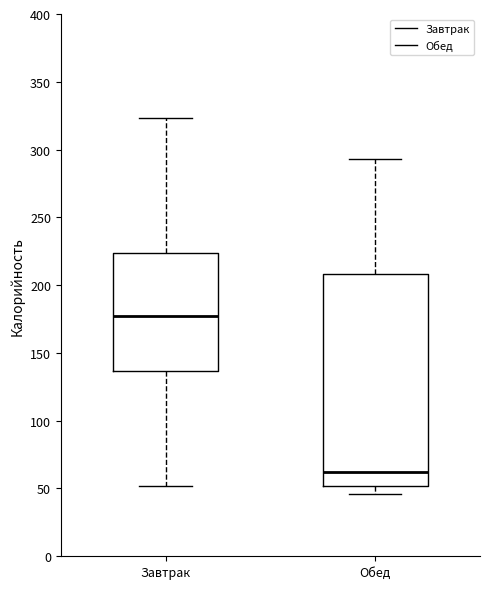

Which box has the lowest median line?

Обед